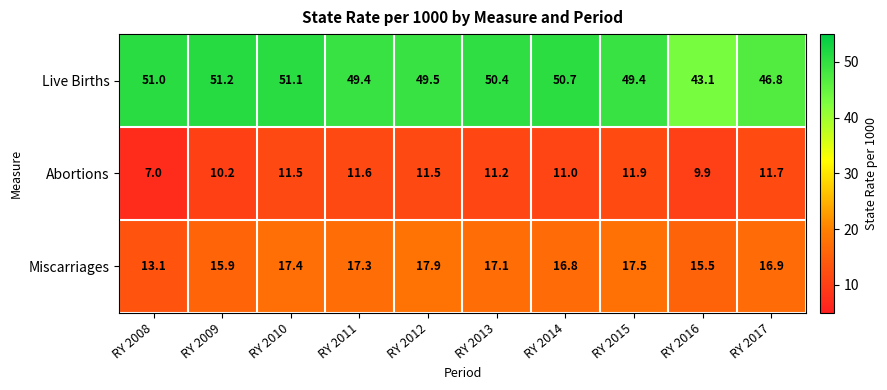

Is it true that Abortions equals 11.9 at RY 2015?

True